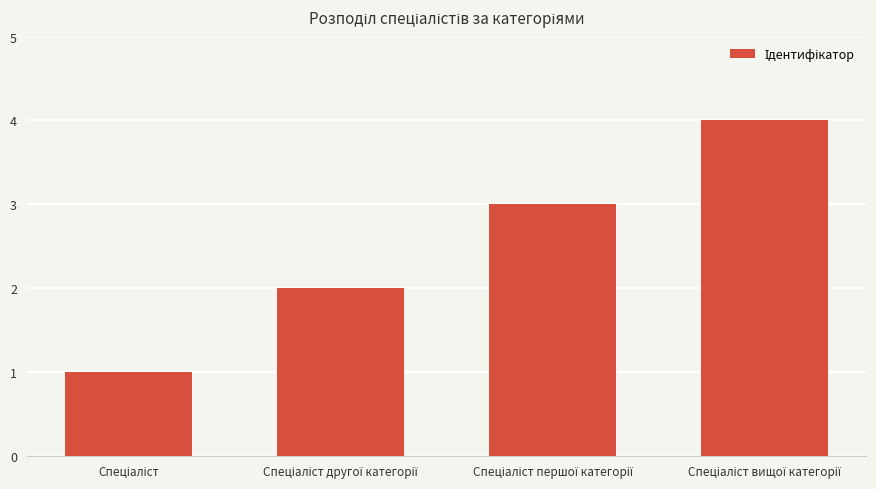

What is the greatest value displayed?

4